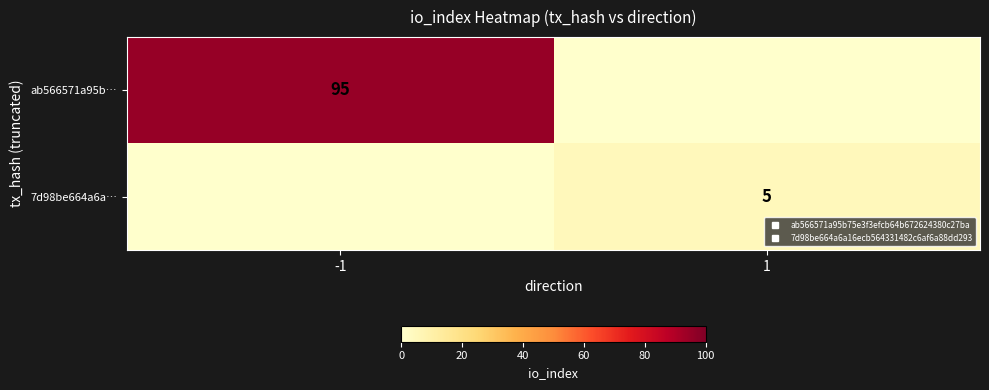

What is the difference between the 7d98be664a6a… values at -1 and 1?

5